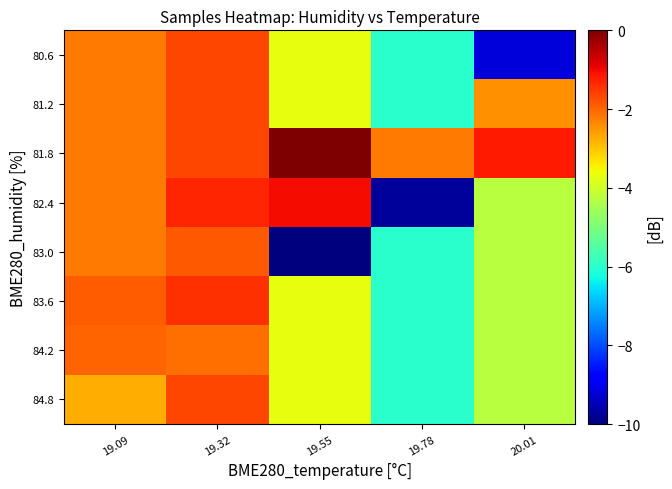

What is the average value of the 84.8 series?

-3.7